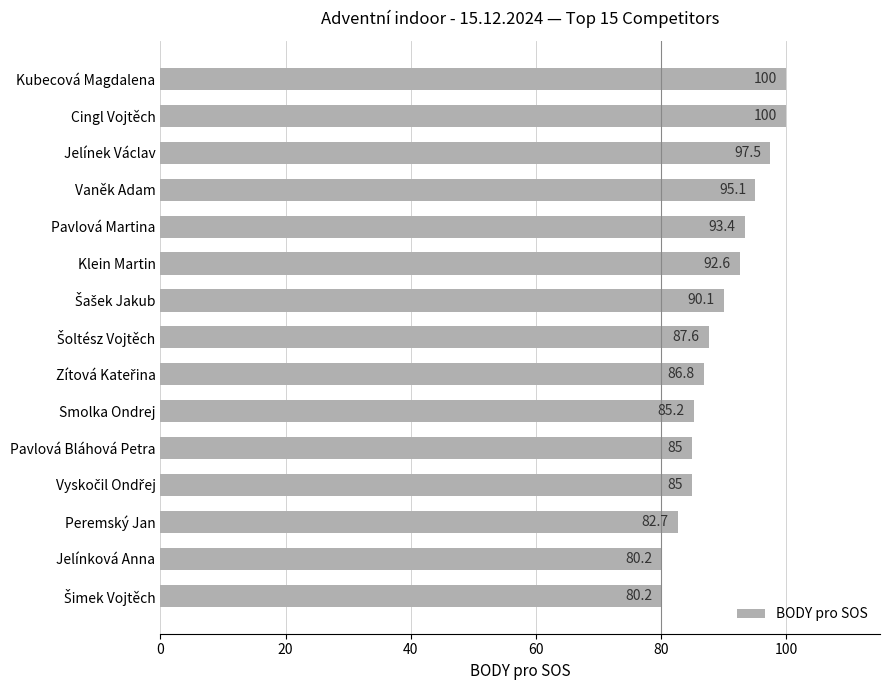

Between Cingl Vojtěch and Smolka Ondrej, which is larger?

Cingl Vojtěch